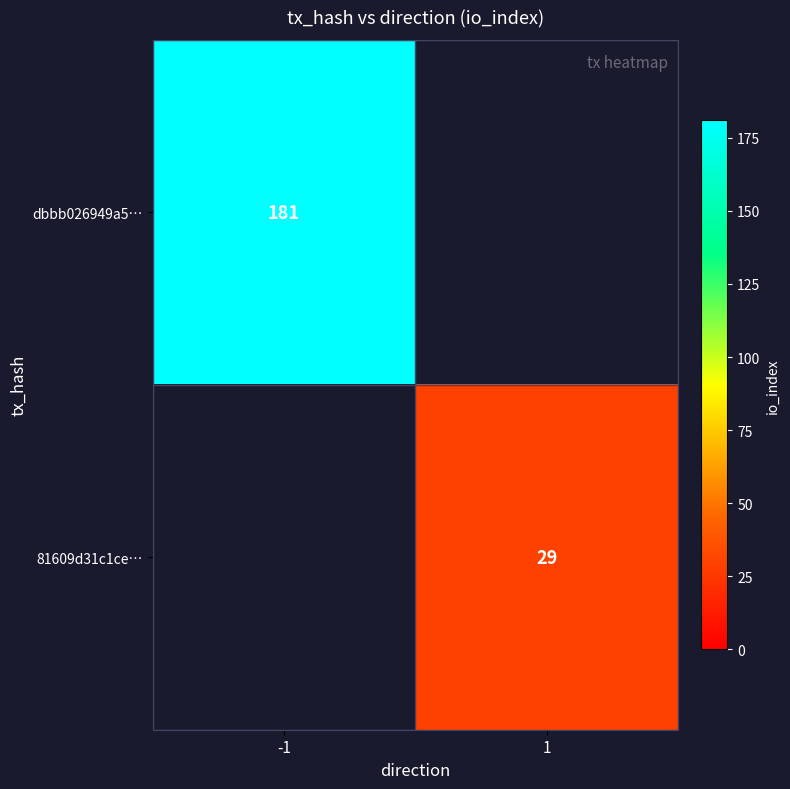

The 81609d31c1ce… series shows 46 at 1. True or false?

False